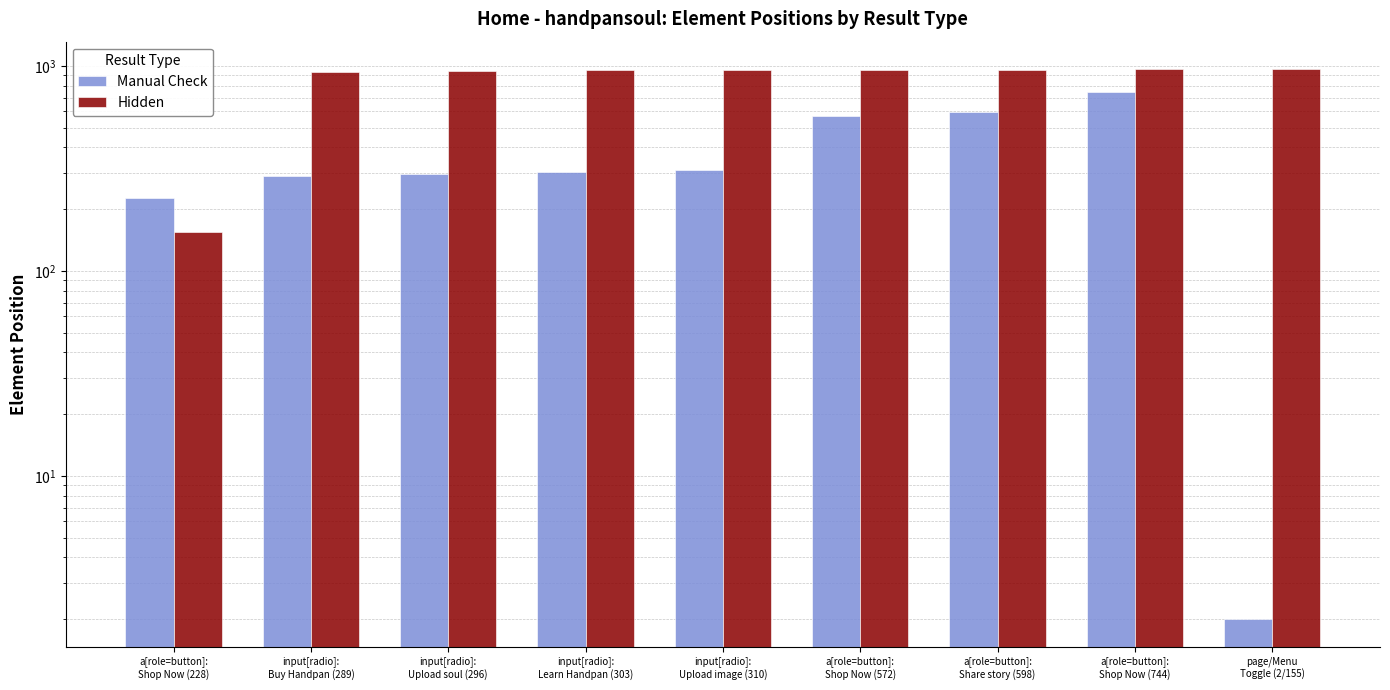

What is the maximum value for Hidden?

964